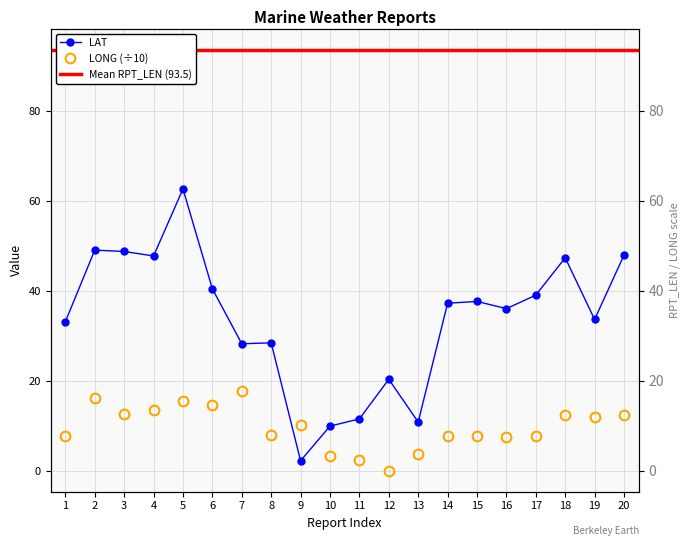

How many values in the LAT series exceed 37?

10